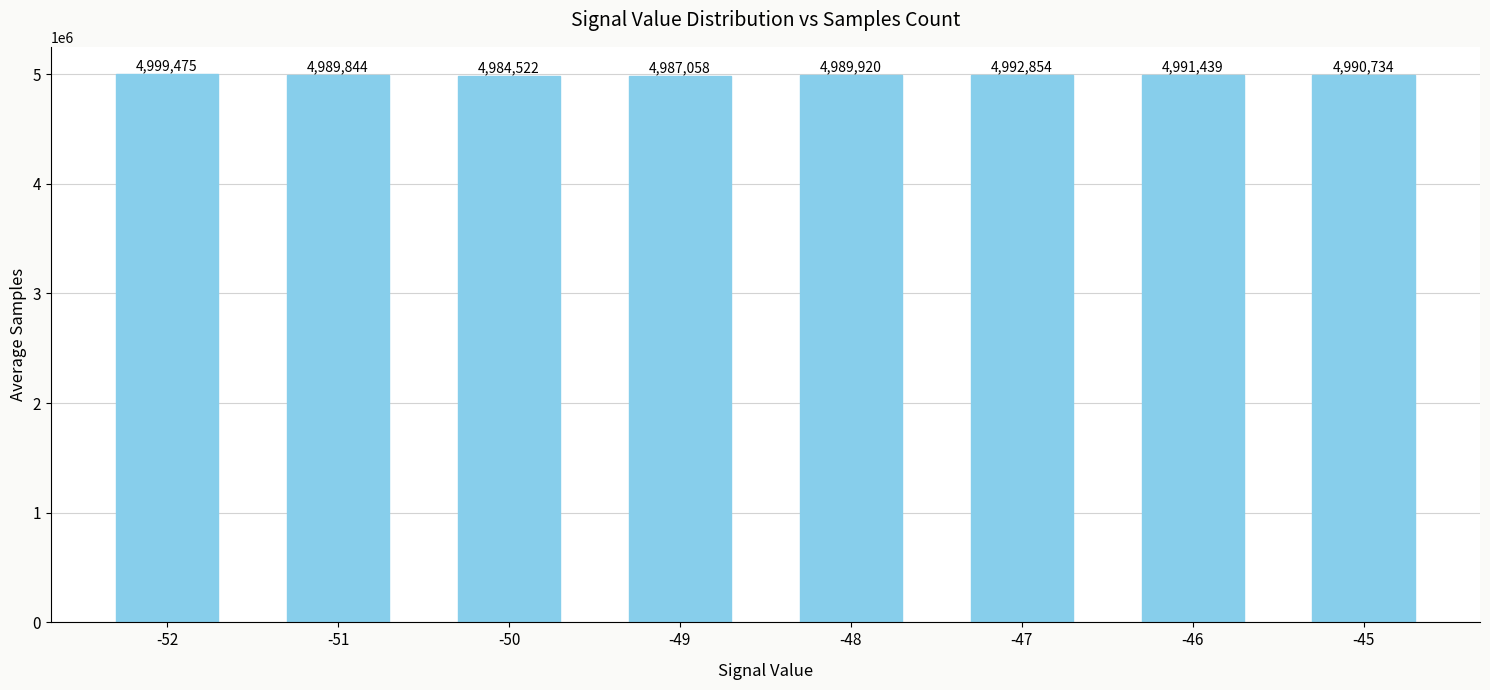

What is the value of the 4th bar from the left?

4987057.7